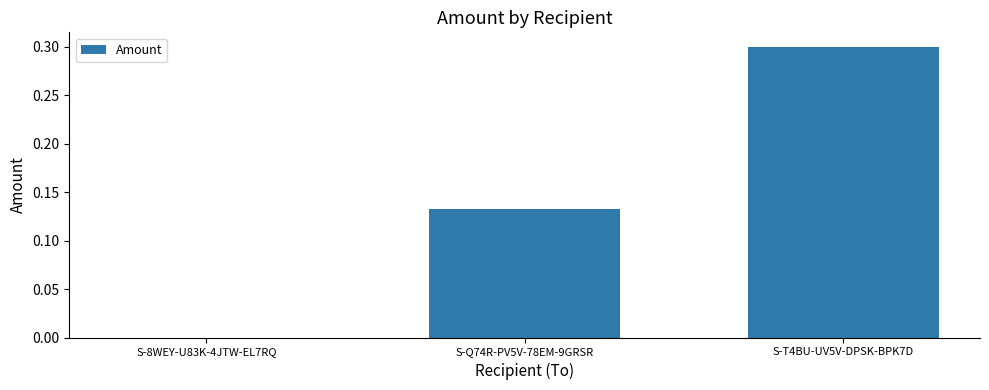

Which category has the highest value across all series?

S-T4BU-UV5V-DPSK-BPK7D